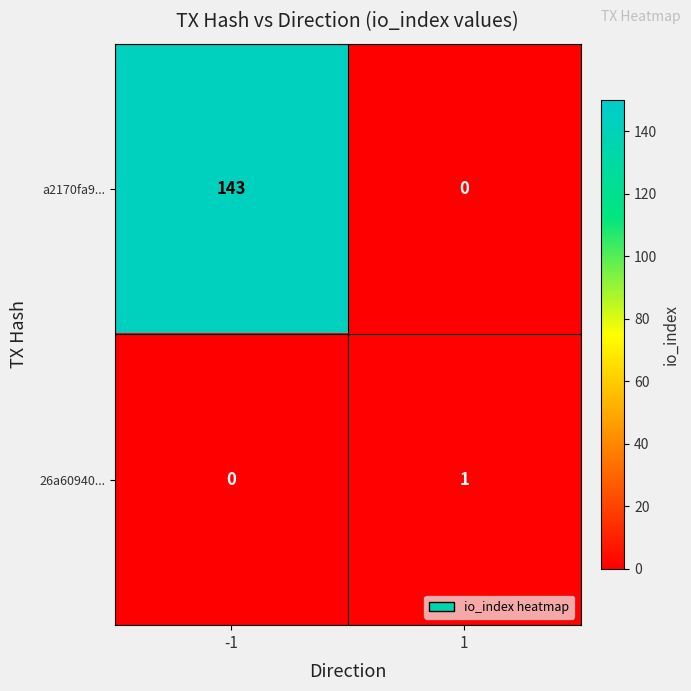

Rank the series at -1 from lowest to highest value.

26a60940..., a2170fa9...